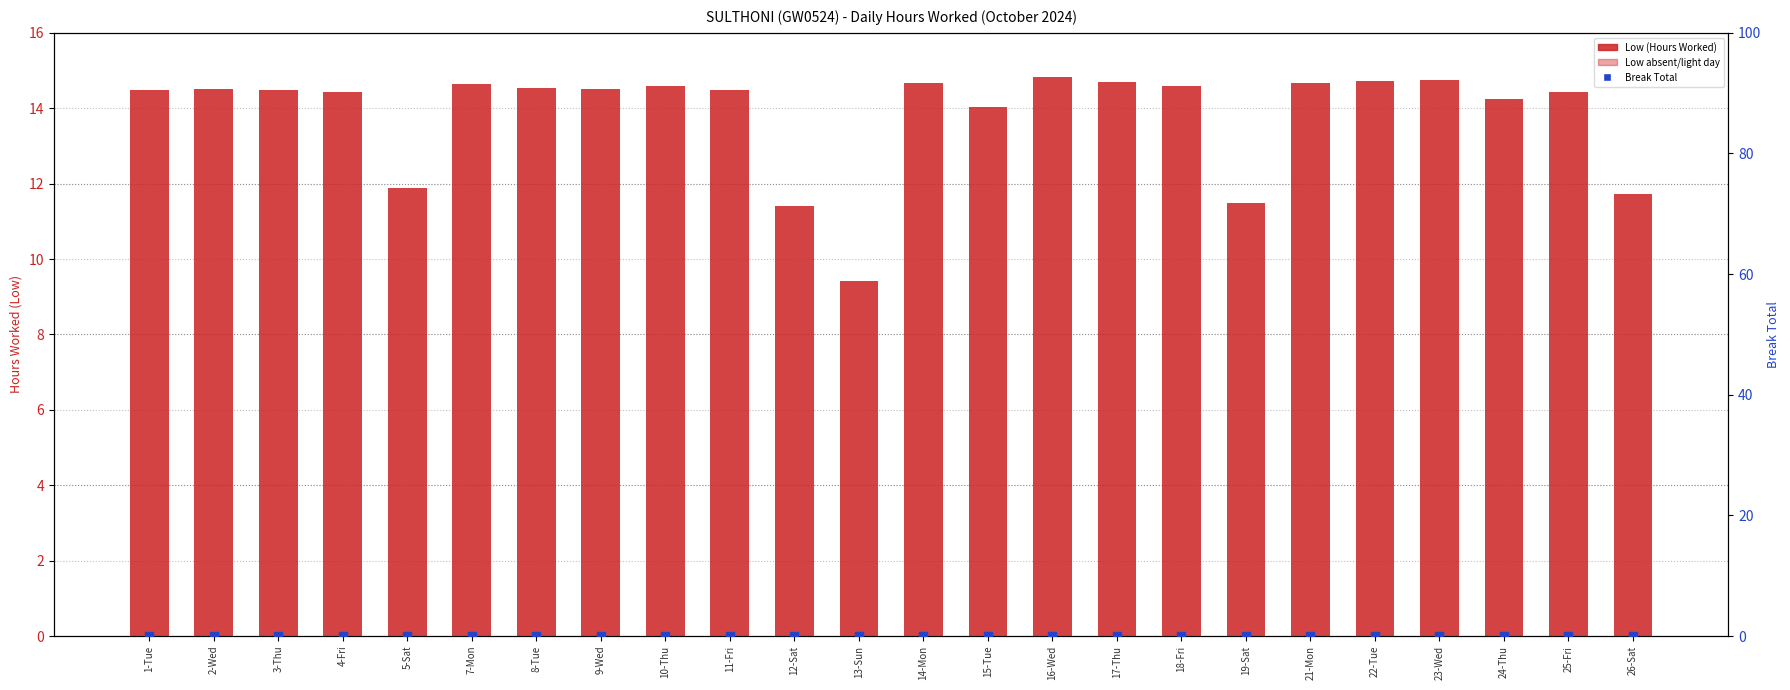

What is the total value across all series at 15-Tue?

14.0